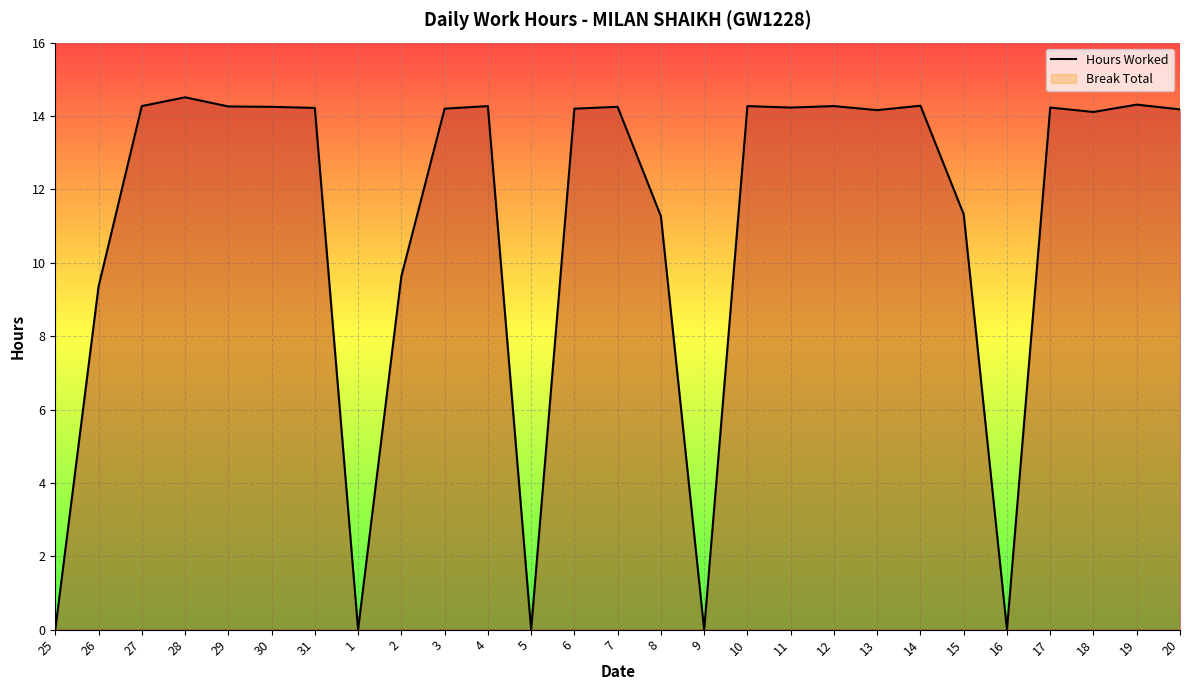

How many positive values are there?

22